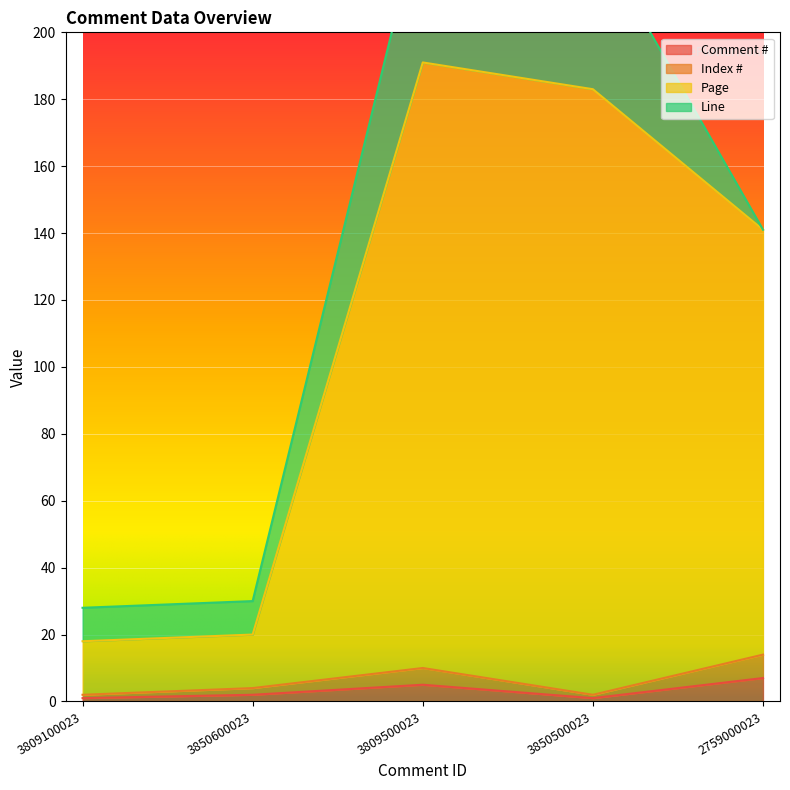

What is the difference between the maximum and minimum values in the Comment # series?

6